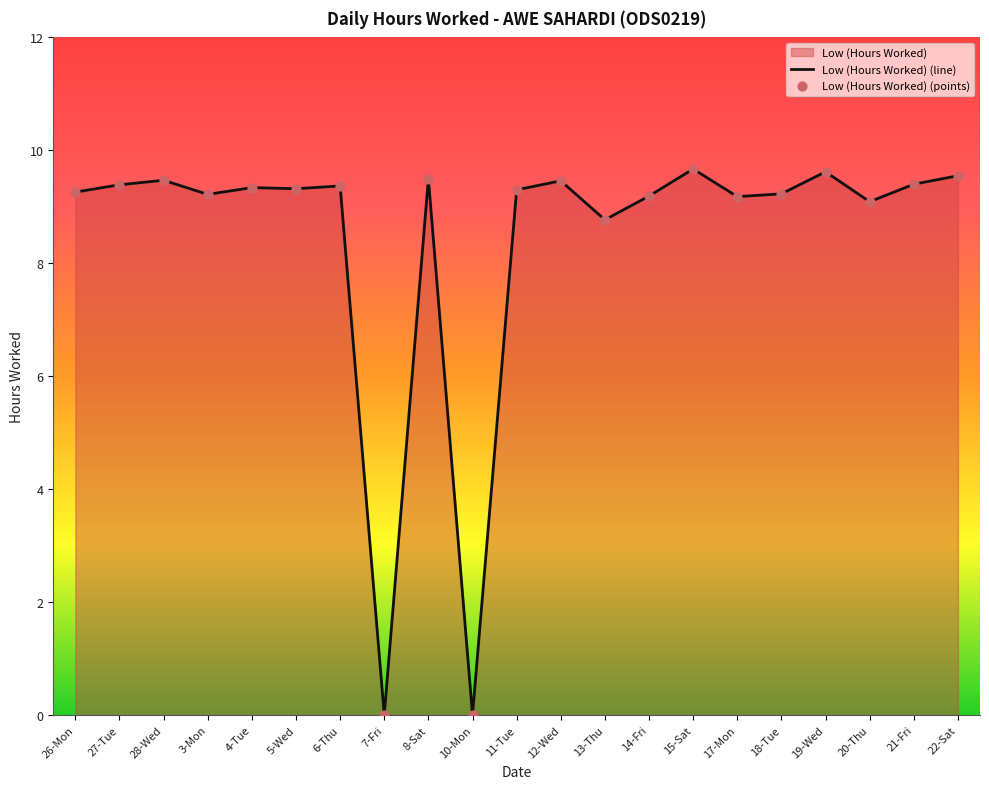

What is the ratio of the value at 6-Thu to the value at 12-Wed?

1.0